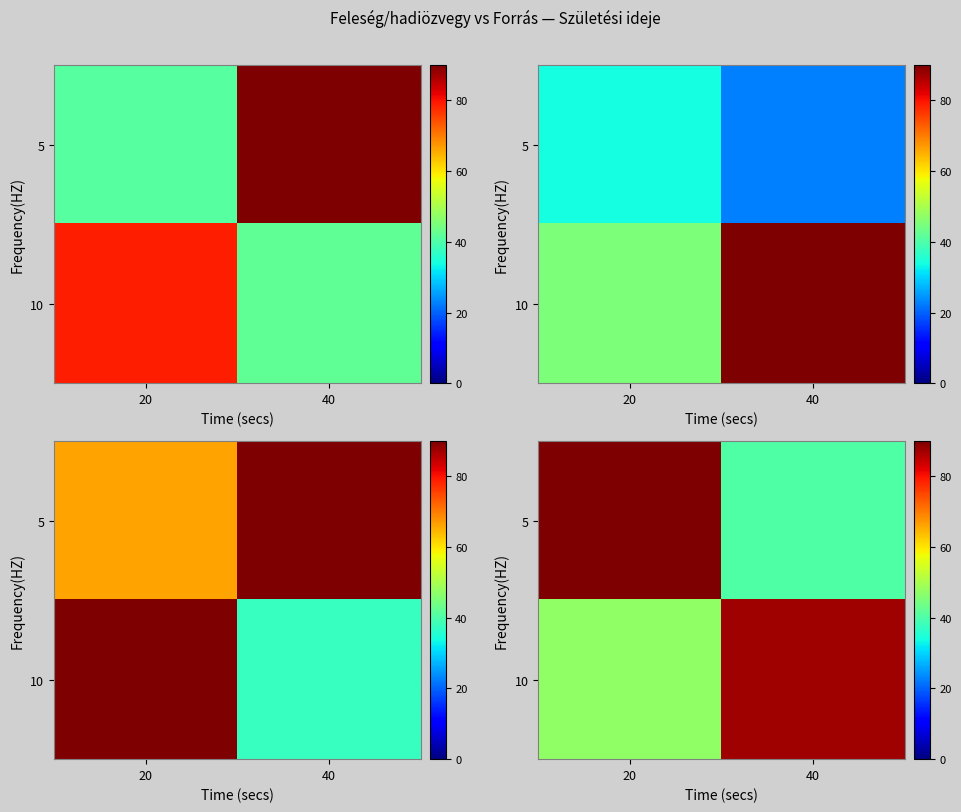

Which category has the lowest value across all series?

40